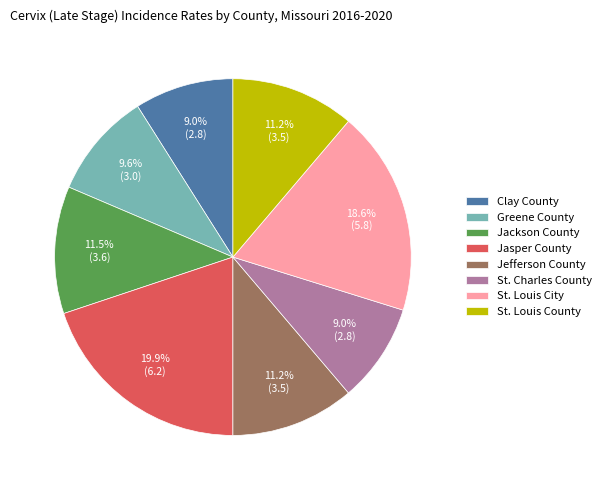

What is the largest slice in the pie chart?

Jasper County